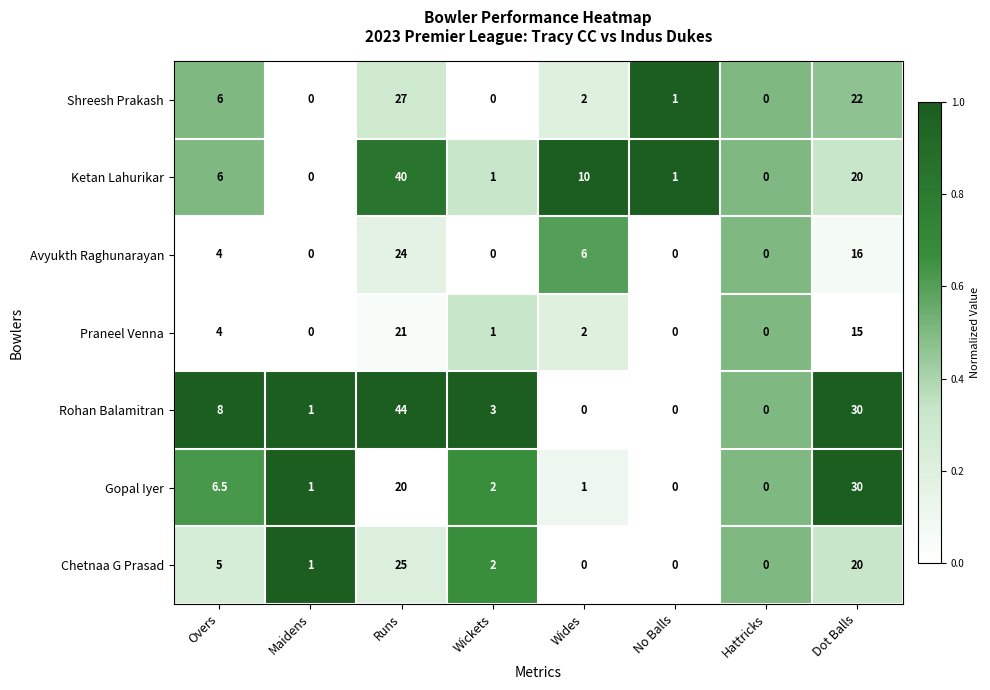

What is the sum of all Gopal Iyer values?

60.5